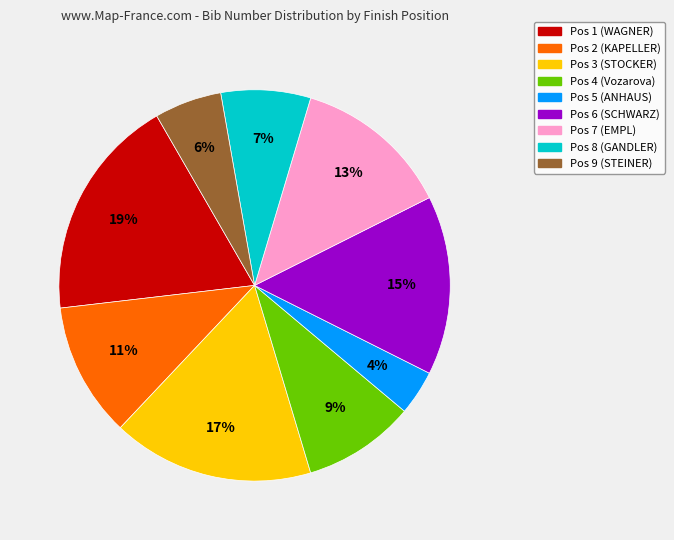

To the nearest percent, what is the difference between the largest and smallest slice percentages?

15%